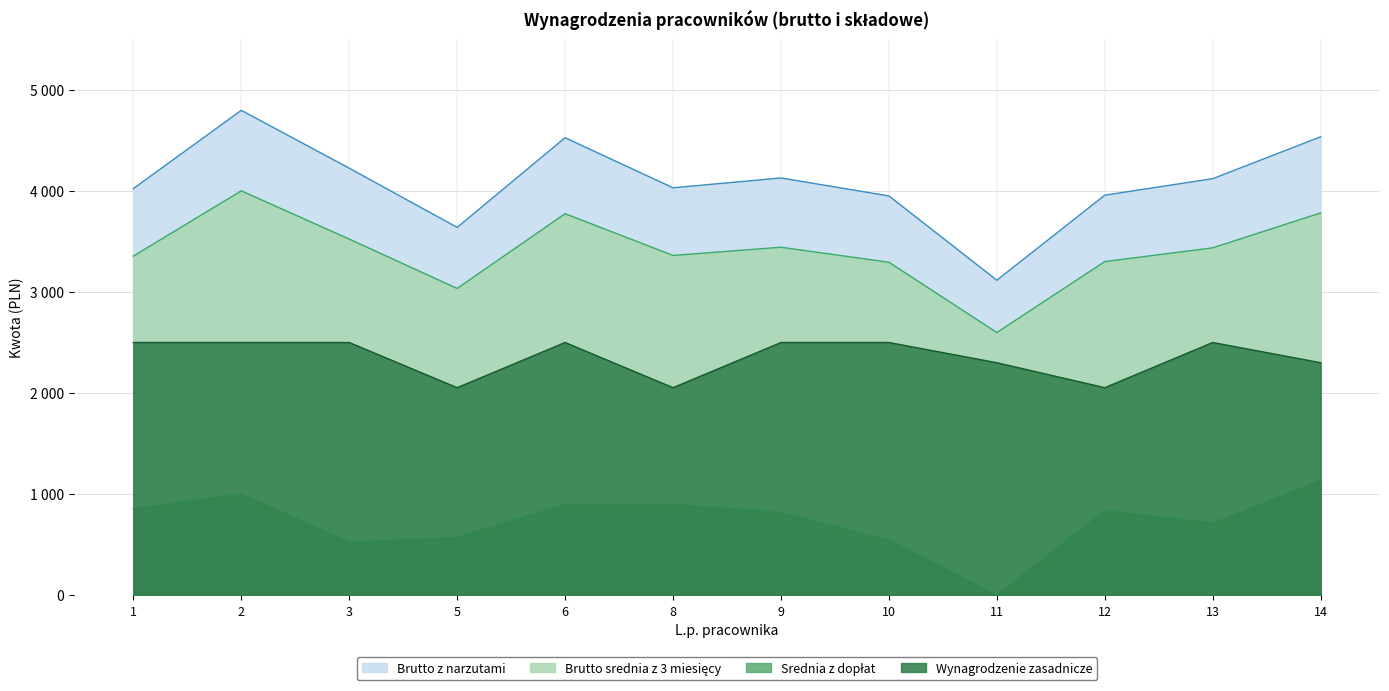

True or false: Wynagrodzenie zasadnicze has more than 0 interior local peaks.

True